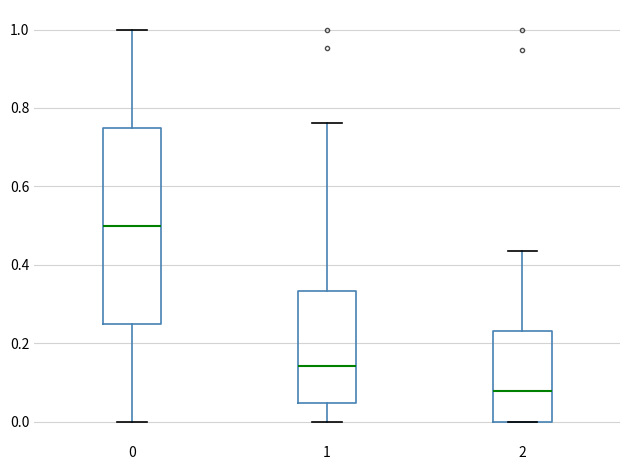

Which box has the highest median line?

0